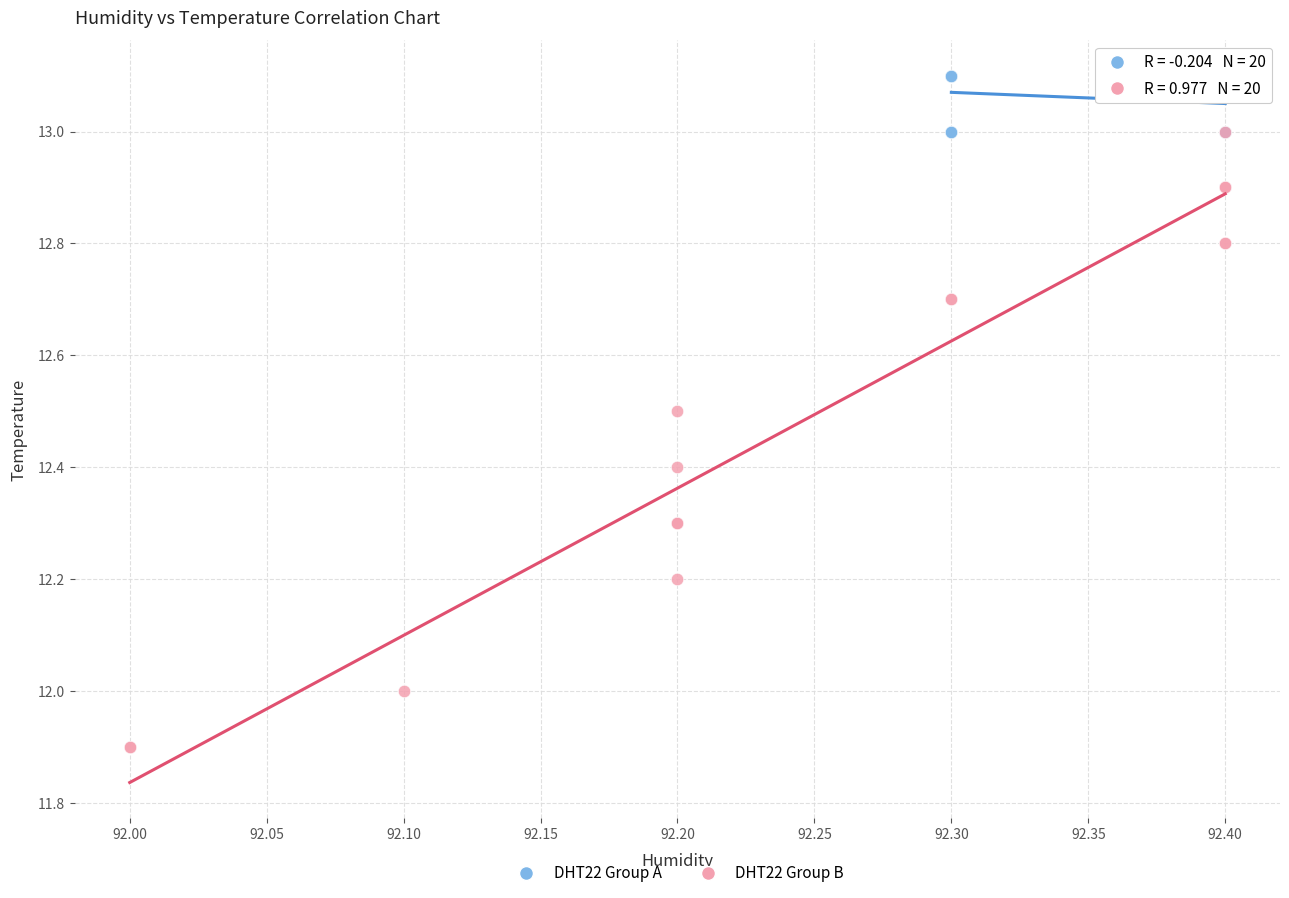

Which series contains the lowest Y value?

DHT22 Group B